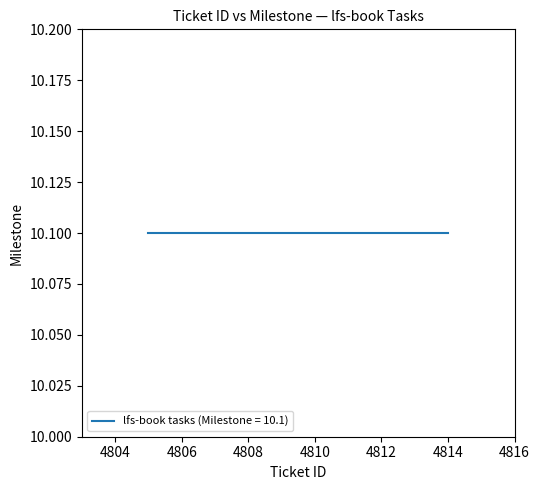

What is the sum of all values?

43288